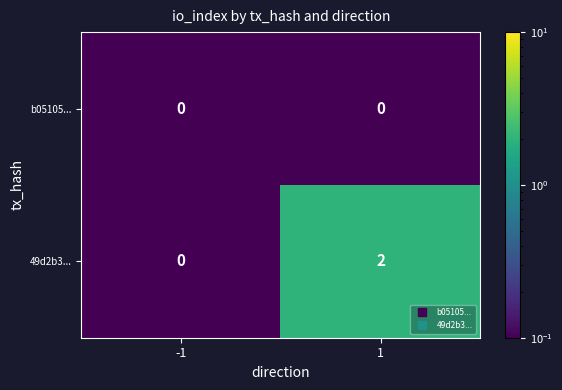

Which series has the widest spread of values?

49d2b3...